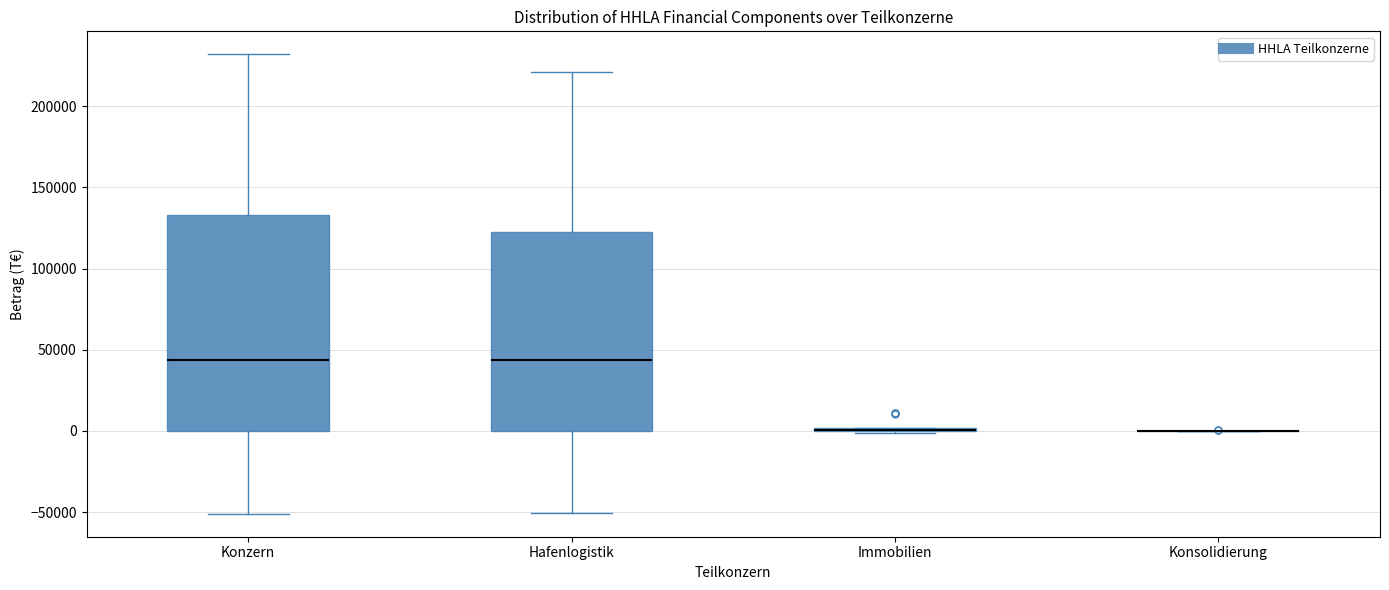

Reading left to right, read every box against the y-axis: the position of its median line, the range the box covers, and the ends of its whiskers. The values are not printed on the chart, so give them approximately, as read against the axis.

Konzern: median 45000, box 0 to 135000, whiskers -50000 to 230000
Hafenlogistik: median 45000, box 0 to 120000, whiskers -50000 to 220000
Immobilien: box collapsed to a line at 0, whiskers 0 to 0
Konsolidierung: box collapsed to a line at 0, whiskers 0 to 0